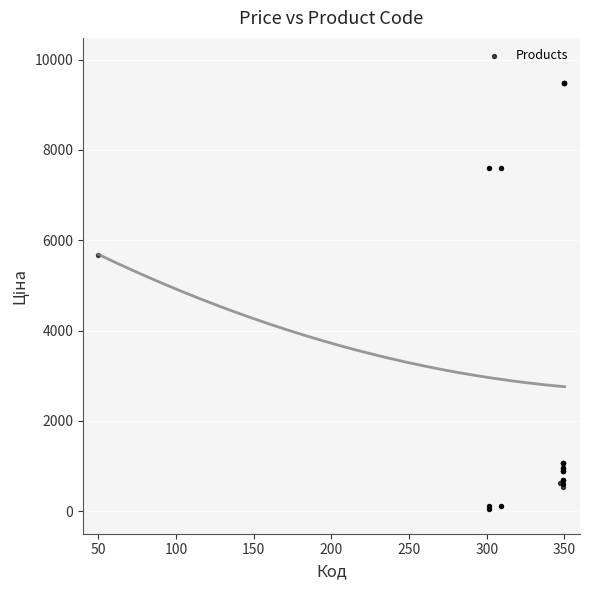

What Y value in the scatter plot is closest to 4768?

5673.8